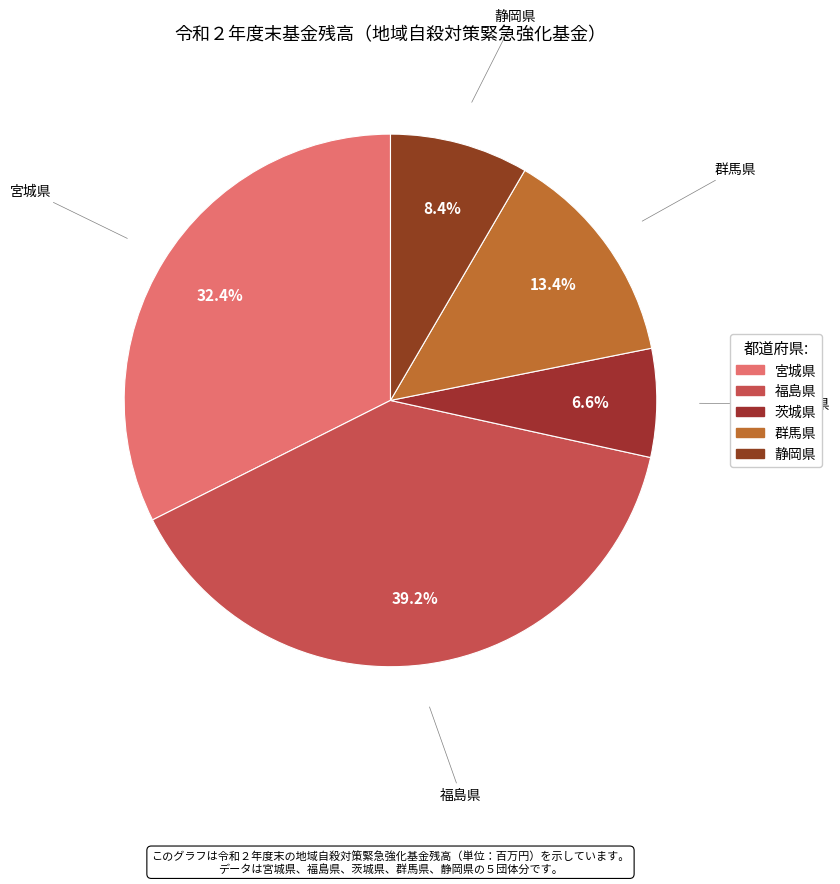

What portion of the pie excludes 福島県?

60.8%